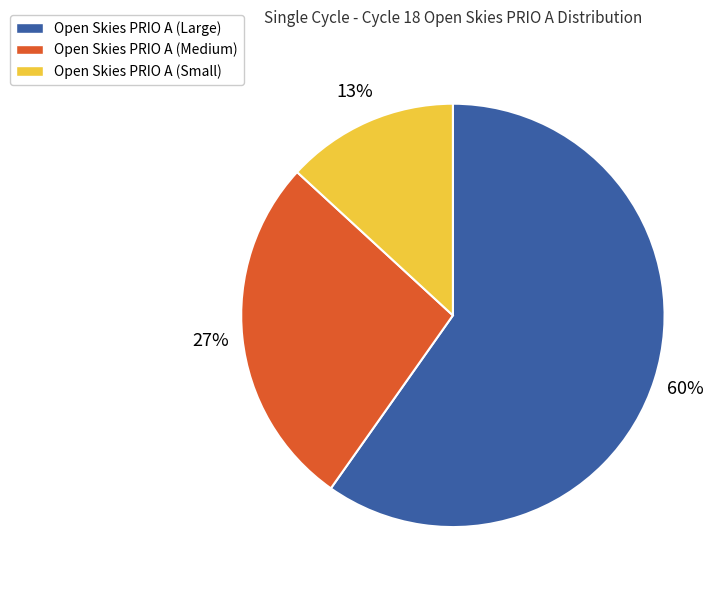

Which category has the smallest portion of the pie?

Open Skies PRIO A (Small)